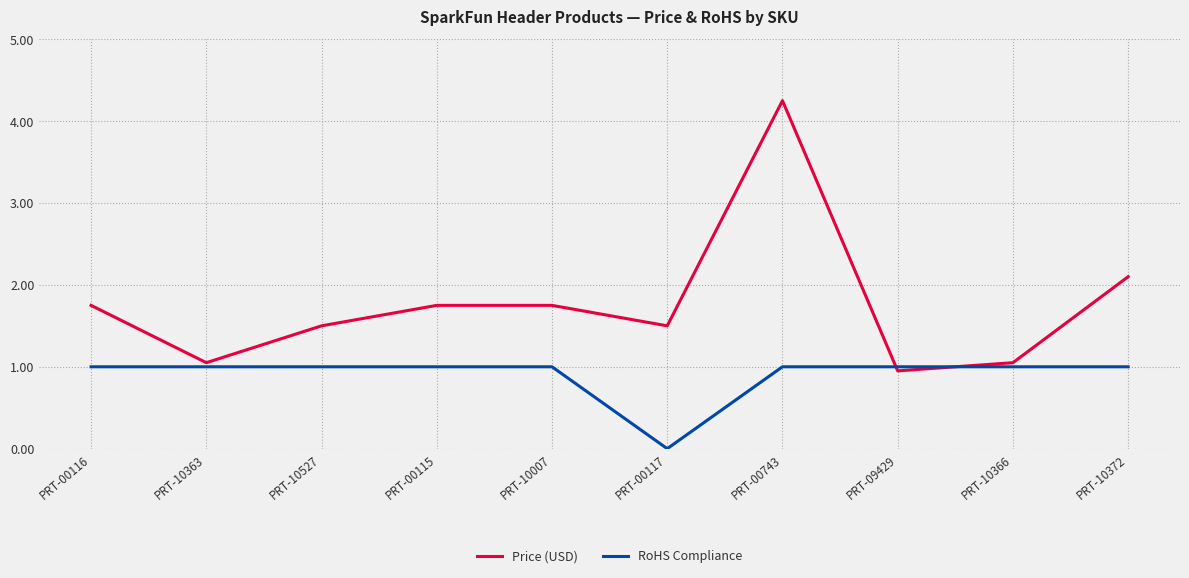

Which series has the widest spread of values?

Price (USD)